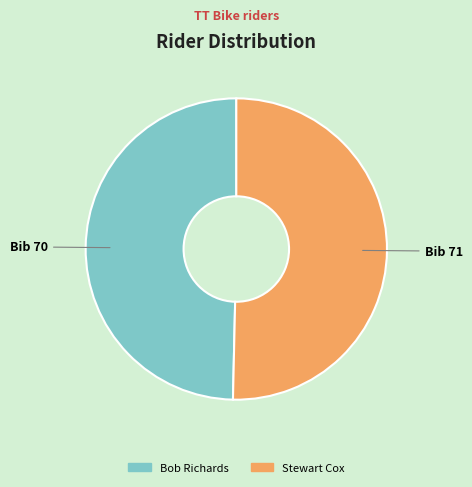

Rank the categories by value from highest to lowest.

Stewart Cox, Bob Richards